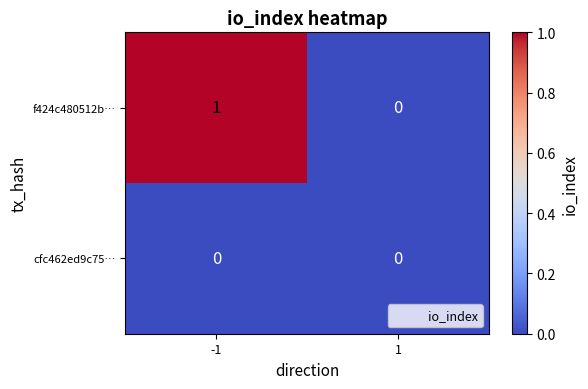

Rank the series by their maximum value, from highest to lowest.

f424c480512b…, cfc462ed9c75…